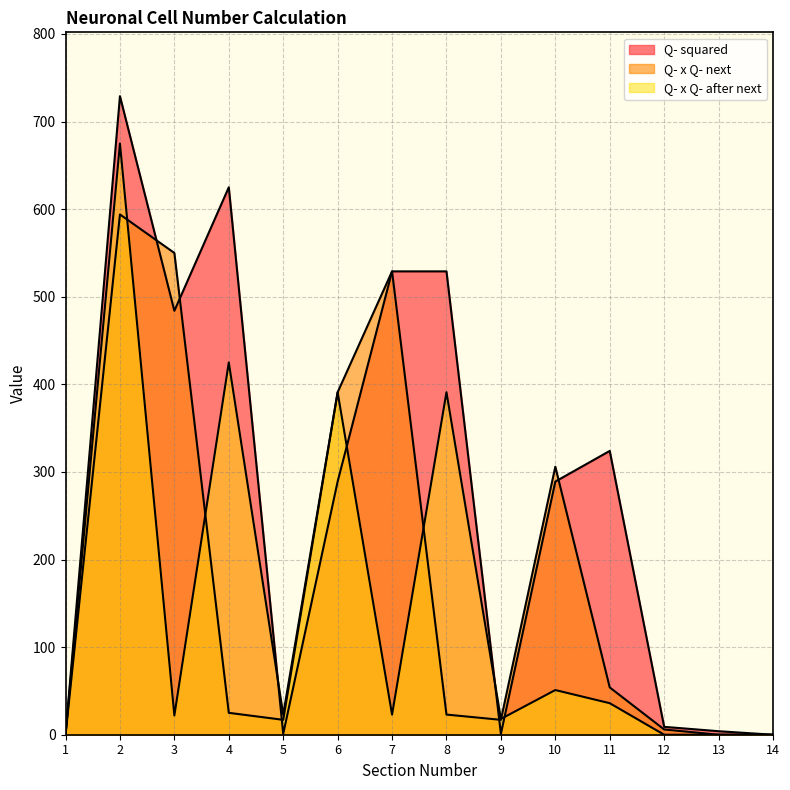

How many data points in Q- squared are less than 289?

6